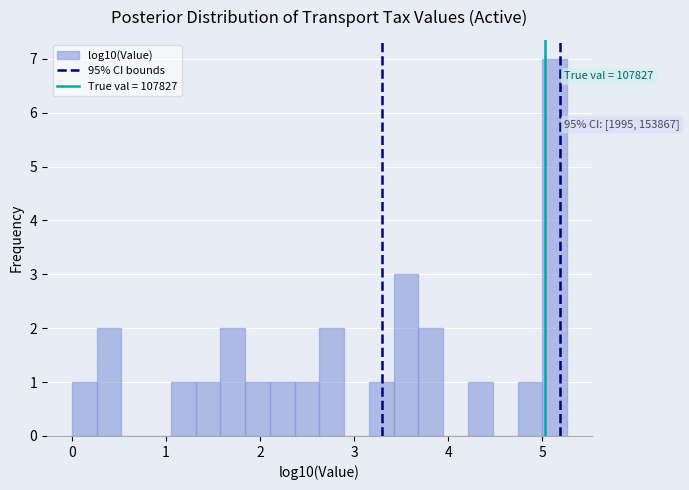

Read against the x-axis, roughly where is the centre of the tallest bar?

5.1